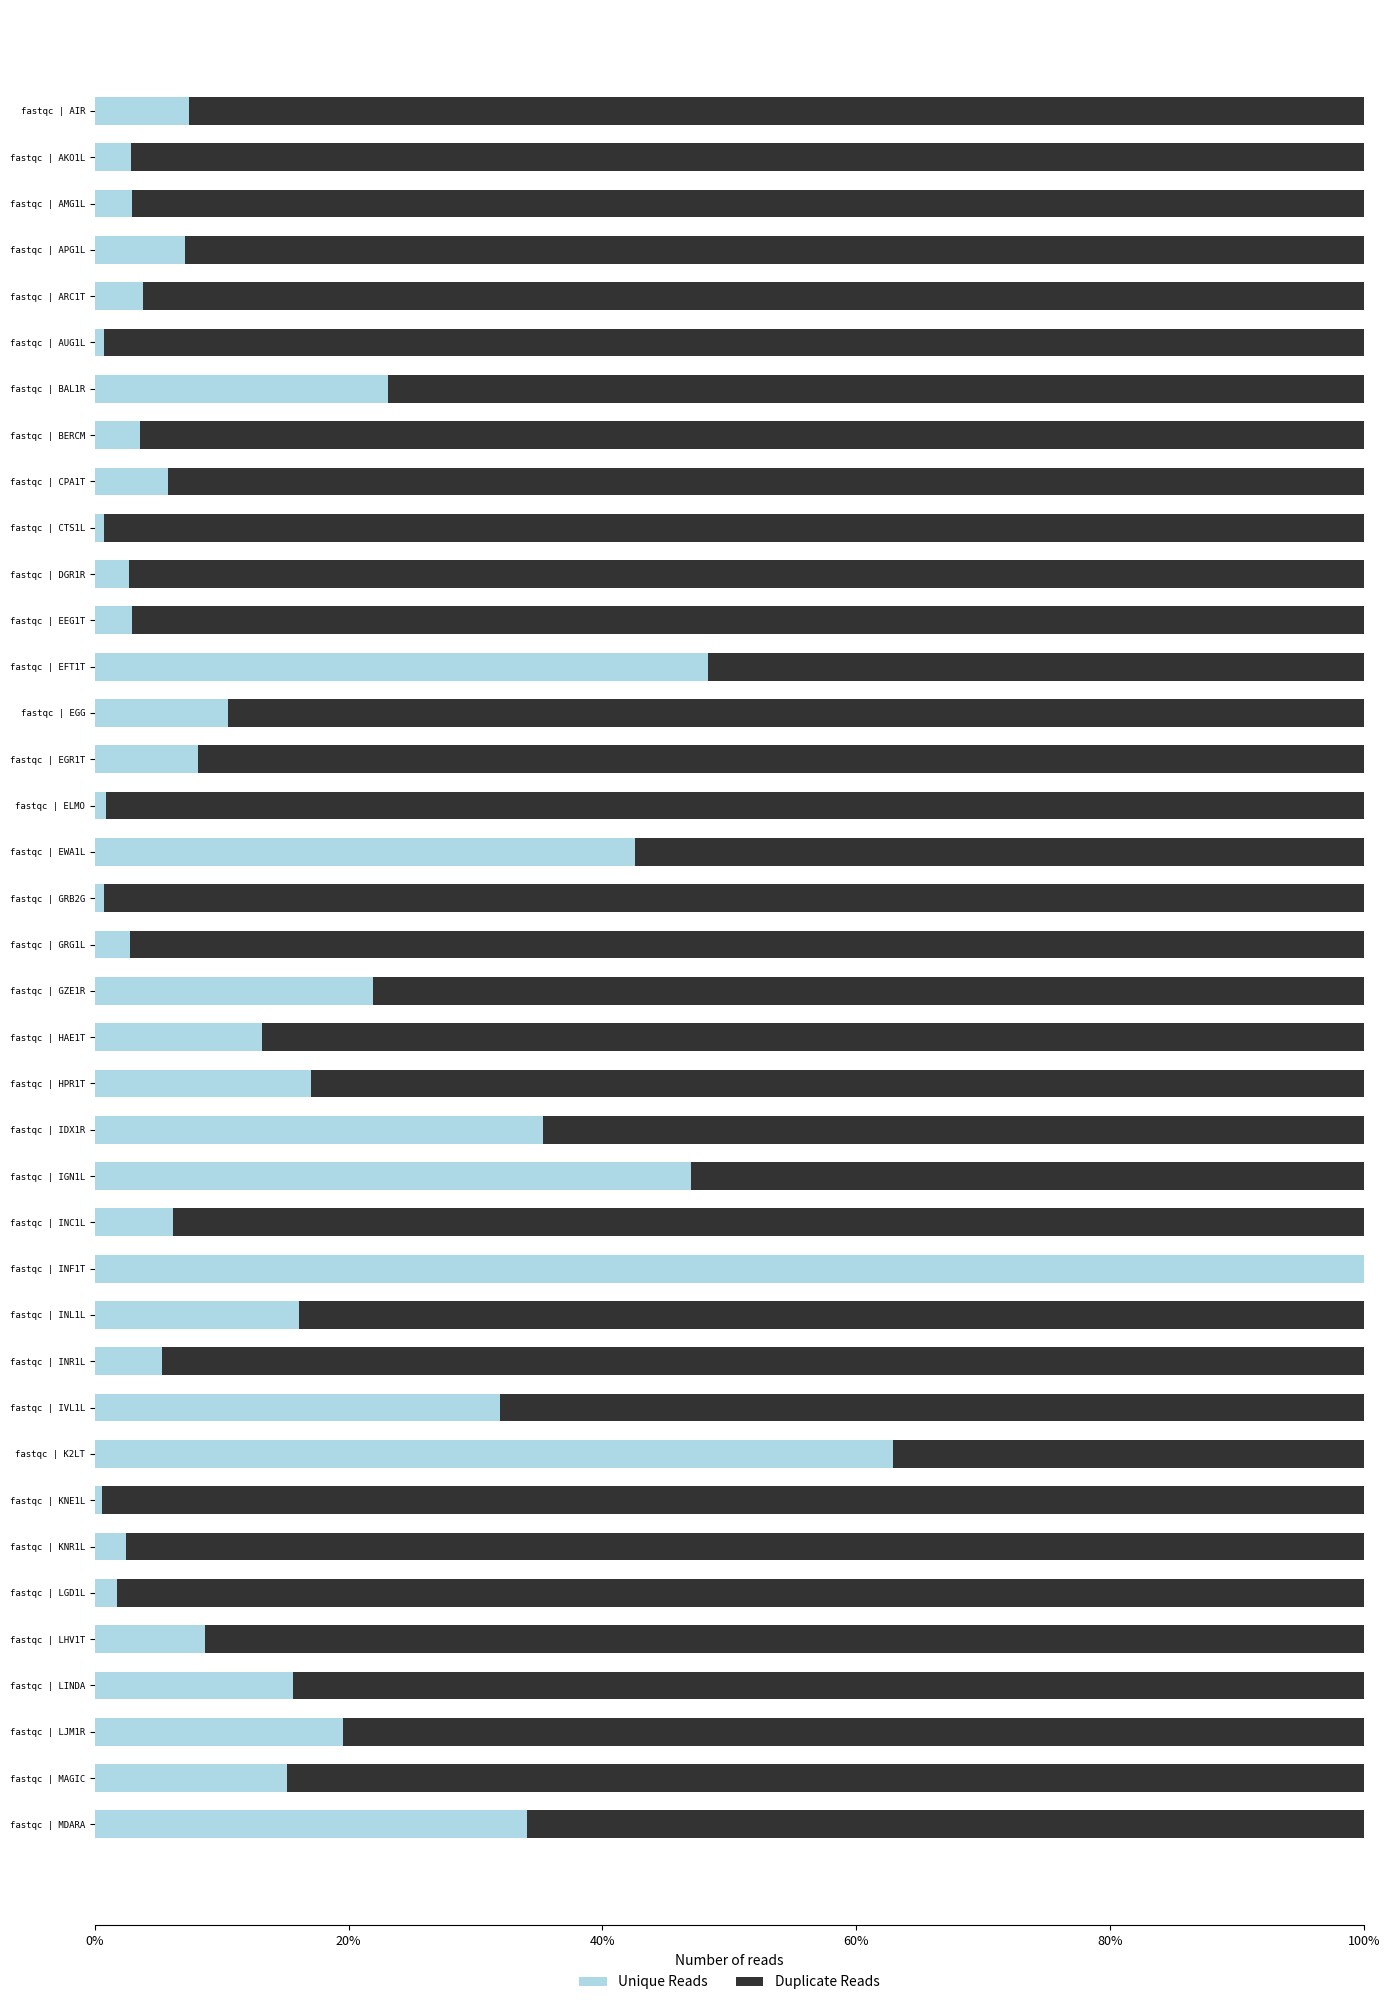

How many data points does each series have?

38